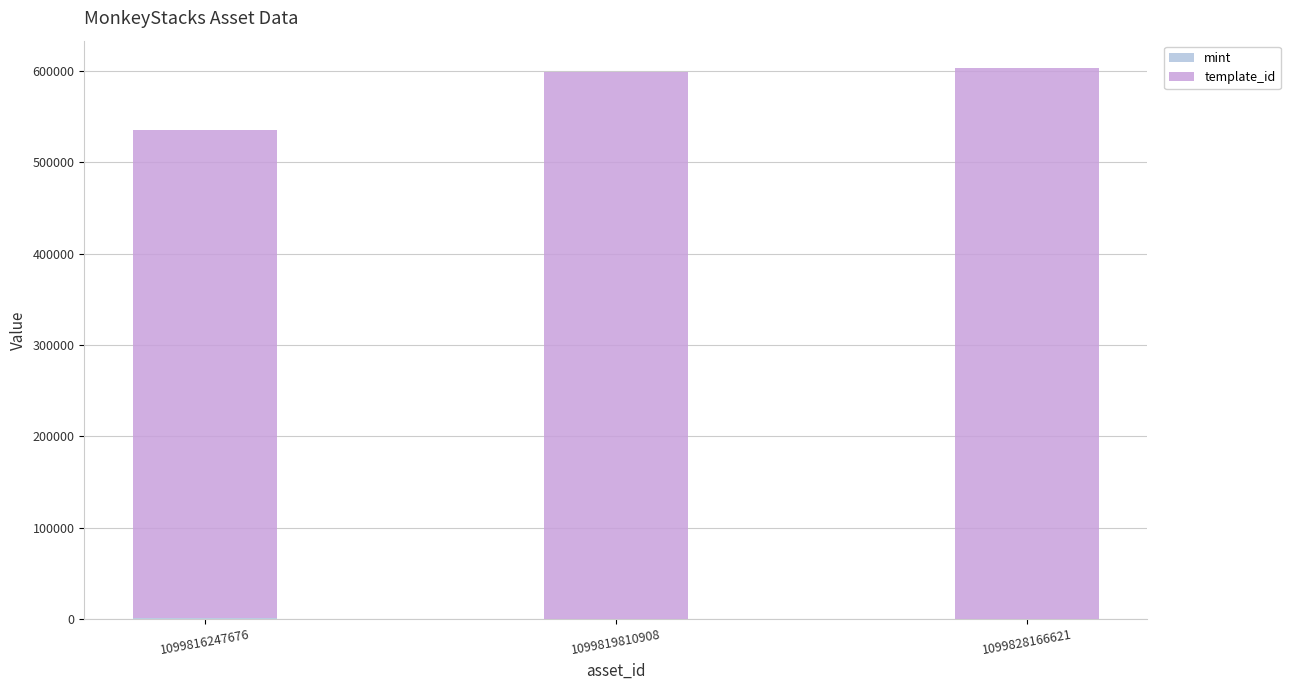

How many series are shown in this chart?

2